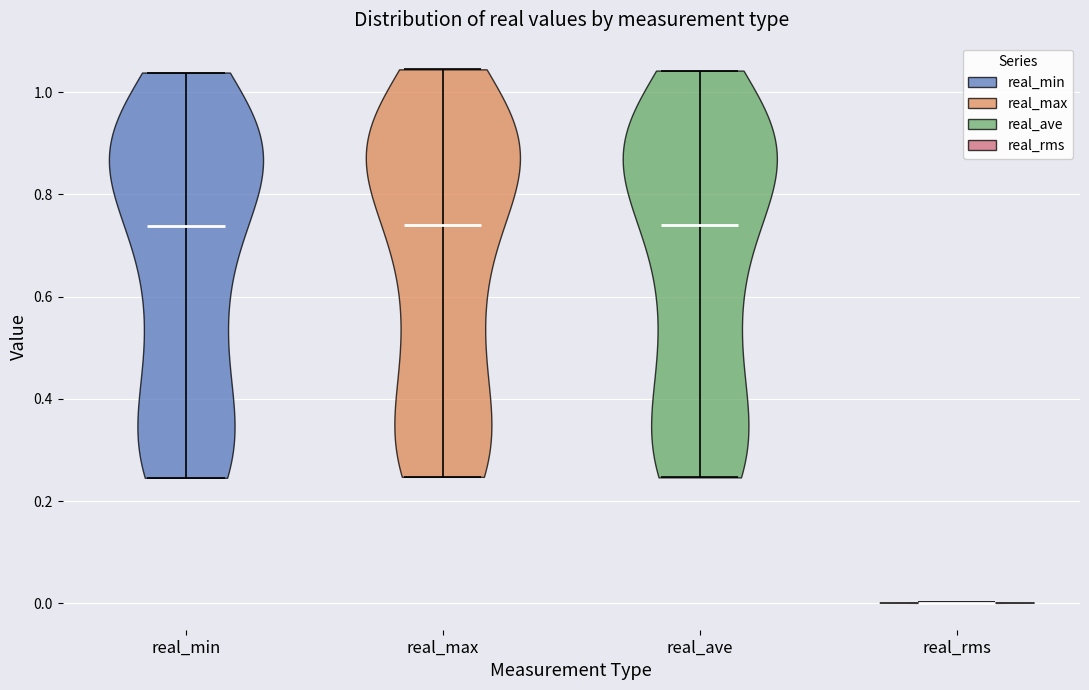

Reading left to right, read every violin against the y-axis: where its median line is, and the lowest and highest points it reaches. The values are not printed on the chart, so give them approximately, as read against the axis.

real_min: median line 0.74, lowest point 0.24, highest point 1.04
real_max: median line 0.74, lowest point 0.24, highest point 1.04
real_ave: median line 0.74, lowest point 0.24, highest point 1.04
real_rms: median line 0.00, lowest point 0.00, highest point 0.00